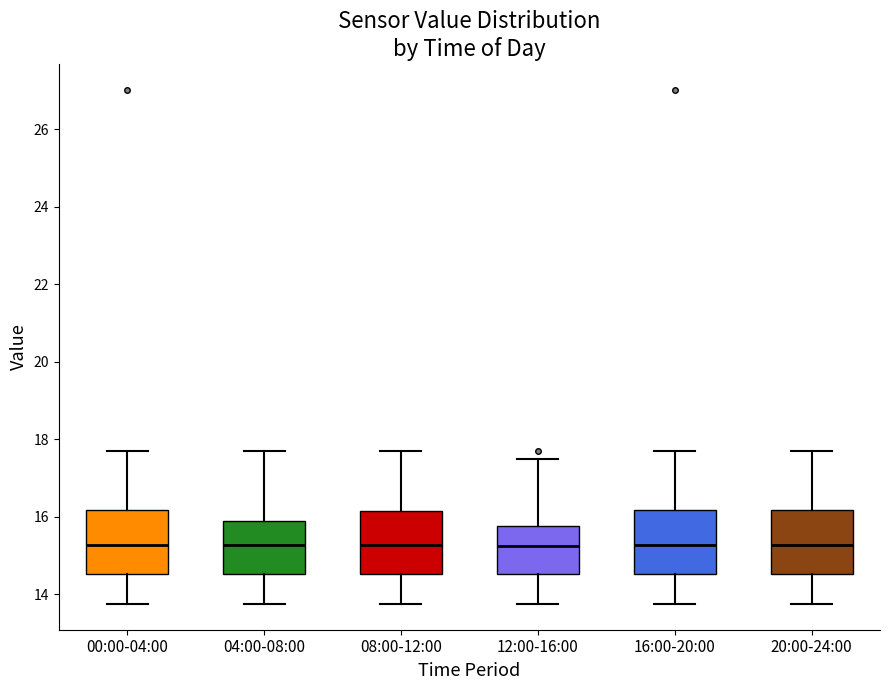

Where does the lower whisker of the box for 00:00-04:00 end on the y-axis? The values are not printed on the chart, so give them approximately, as read against the axis.

13.8